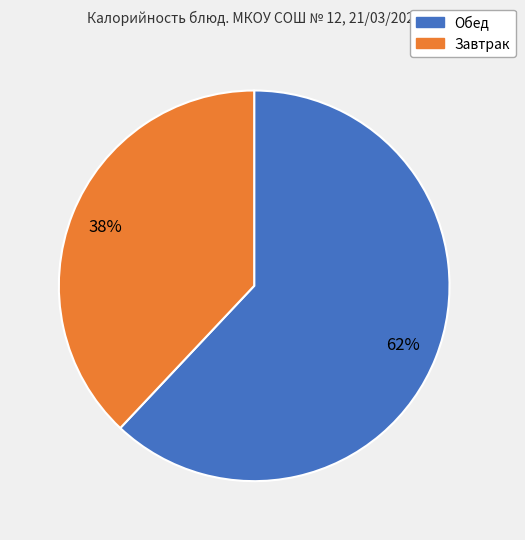

Between Завтрак and Обед, which is larger?

Обед